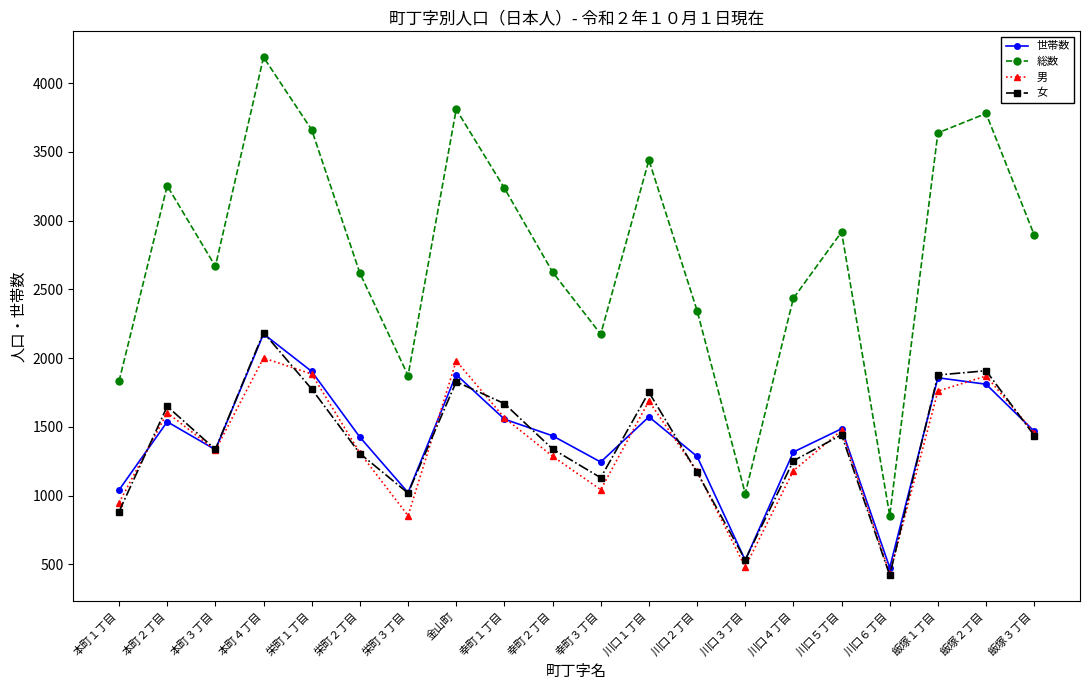

What is the minimum value for 総数?

856